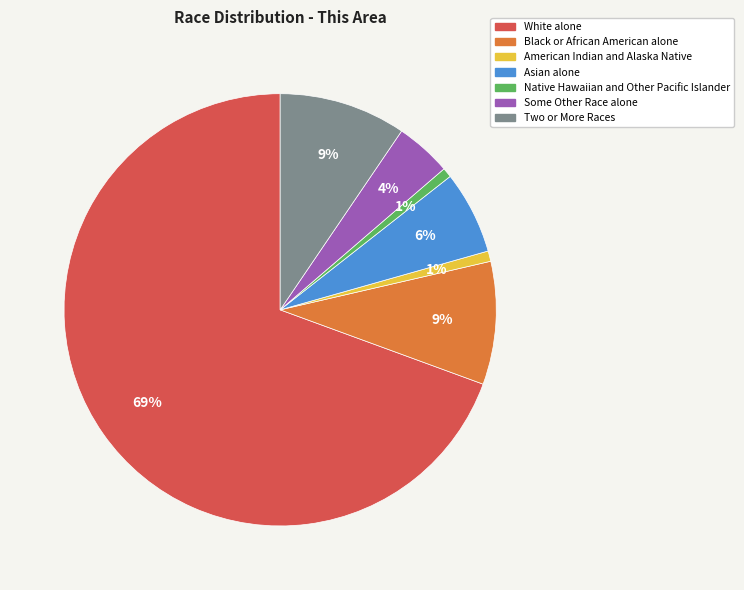

Combined, do Two or More Races and Asian alone account for over 50%?

No